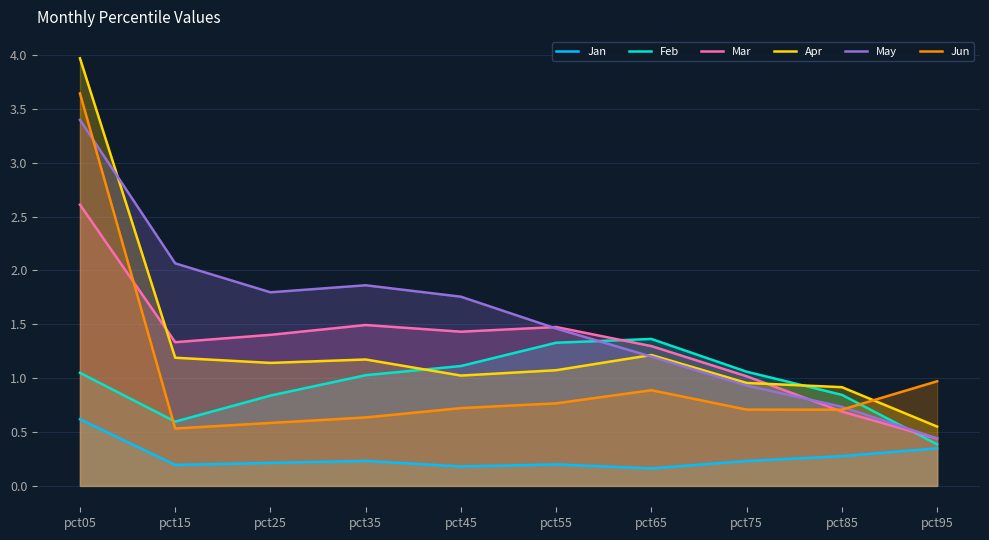

Count the number of data series in this chart.

6